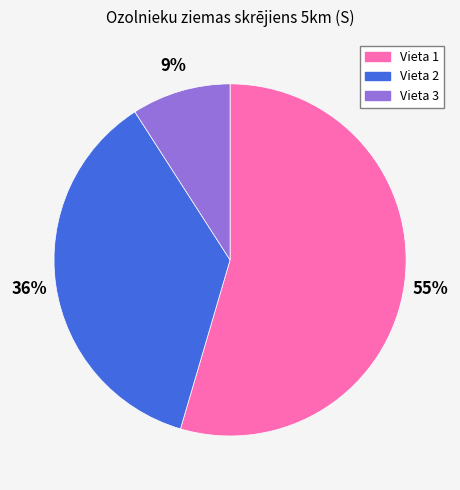

To the nearest percent, what is the average slice percentage?

33%